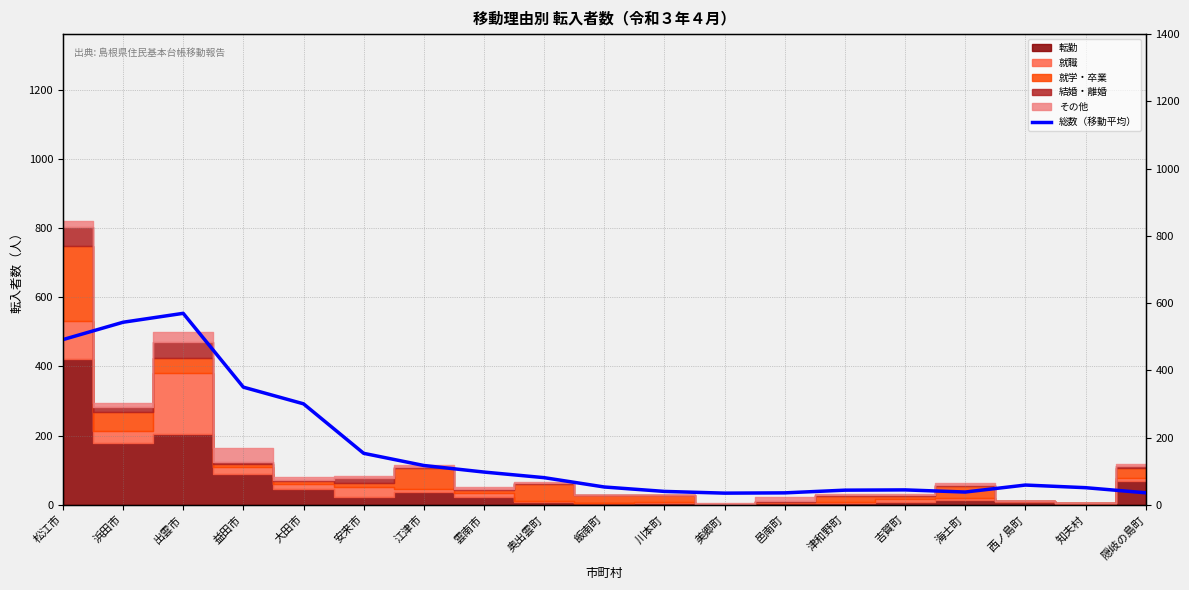

Does the chart have visible grid lines?

Yes